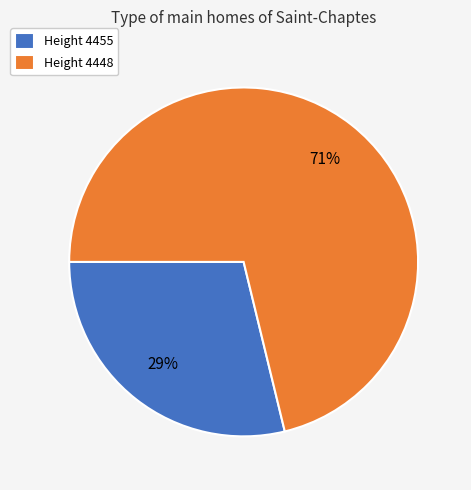

How many segments does this pie chart have?

2